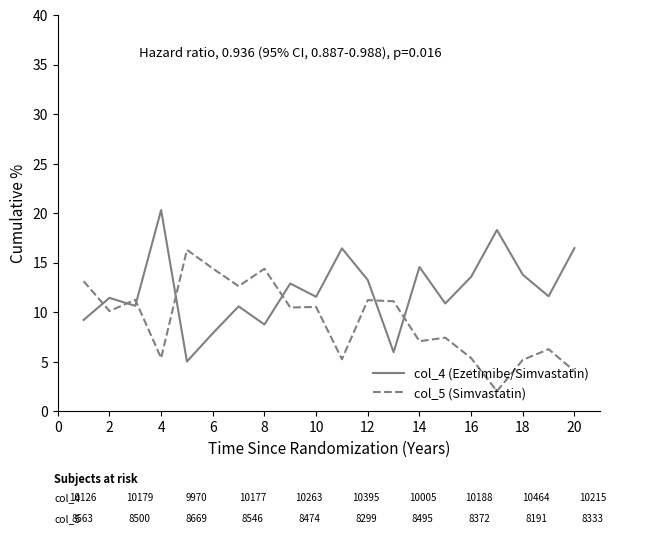

Which series has the largest total across all categories?

col_4 (Ezetimibe/Simvastatin)